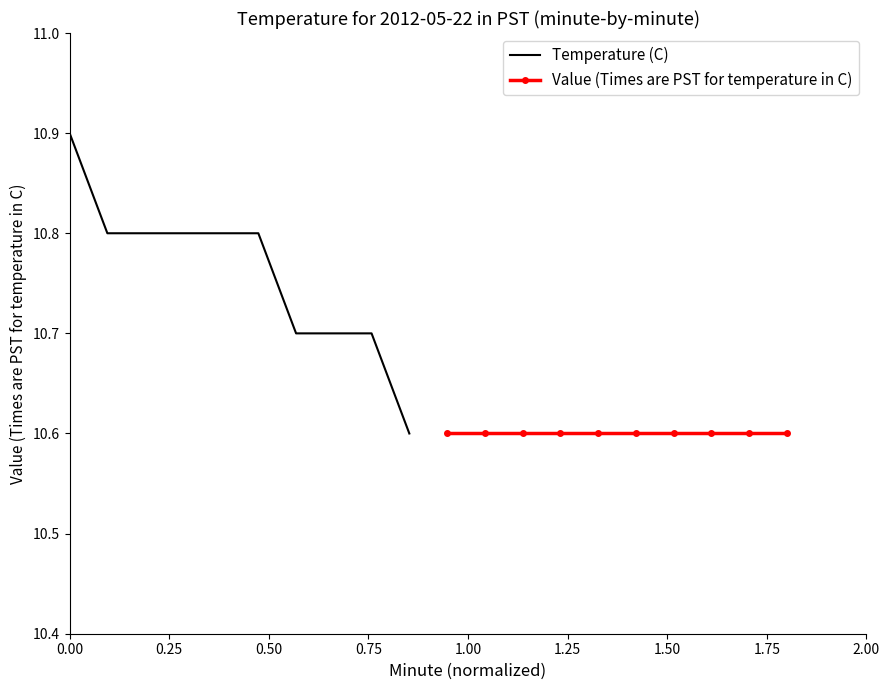

Reading right to left, list all the values displayed in this chart.

Temperature (C): 10.6	10.7	10.7	10.7	10.8	10.8	10.8	10.8	10.8	10.9
Value (Times are PST for temperature in C): 10.6	10.6	10.6	10.6	10.6	10.6	10.6	10.6	10.6	10.6